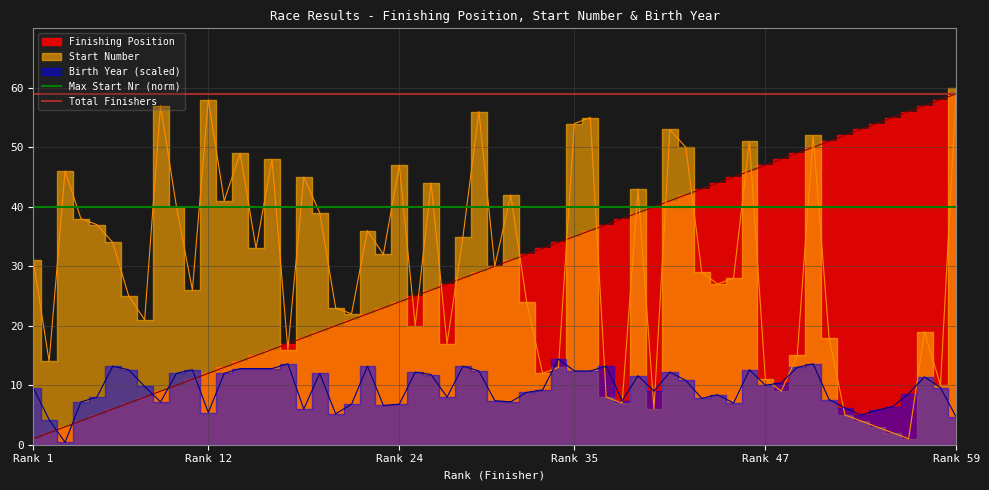

True or false: Total Finishers has a value of 86 at Rank 1.

False